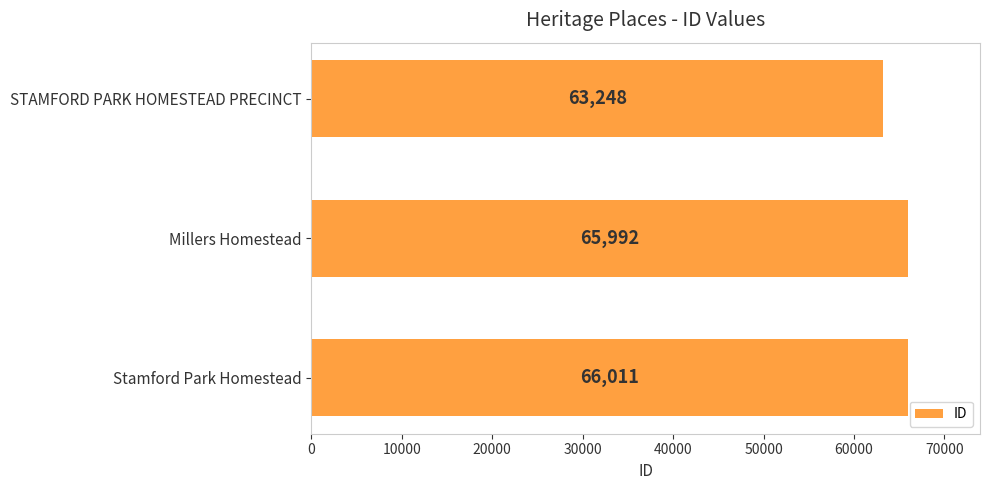

Rank the categories by value from lowest to highest.

STAMFORD PARK HOMESTEAD PRECINCT, Millers Homestead, Stamford Park Homestead